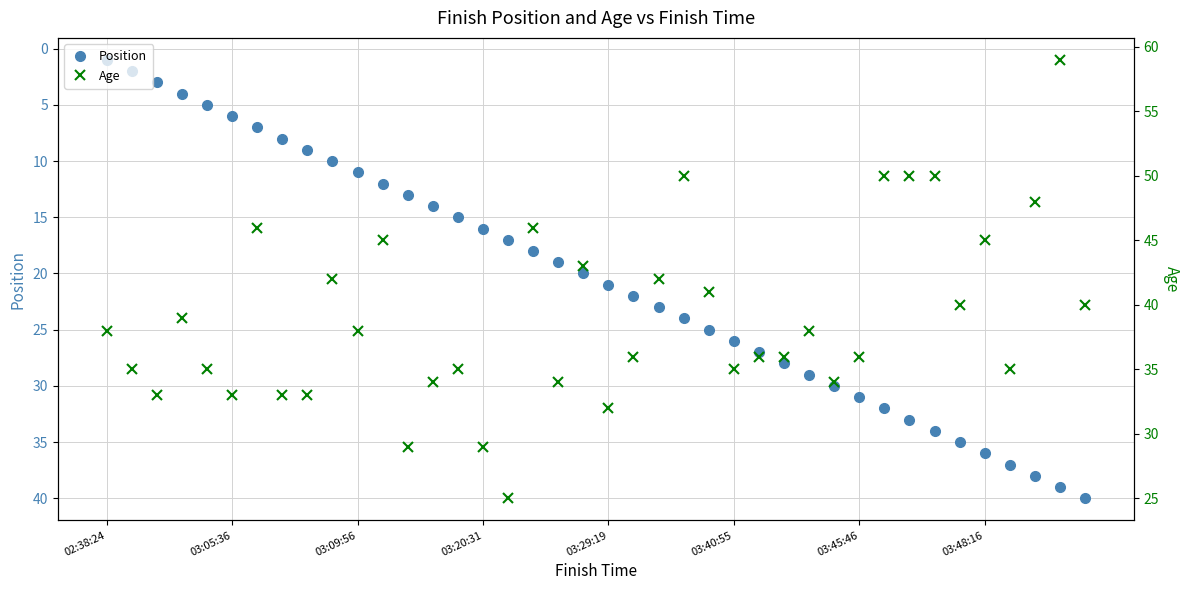

Does the chart have visible grid lines?

Yes